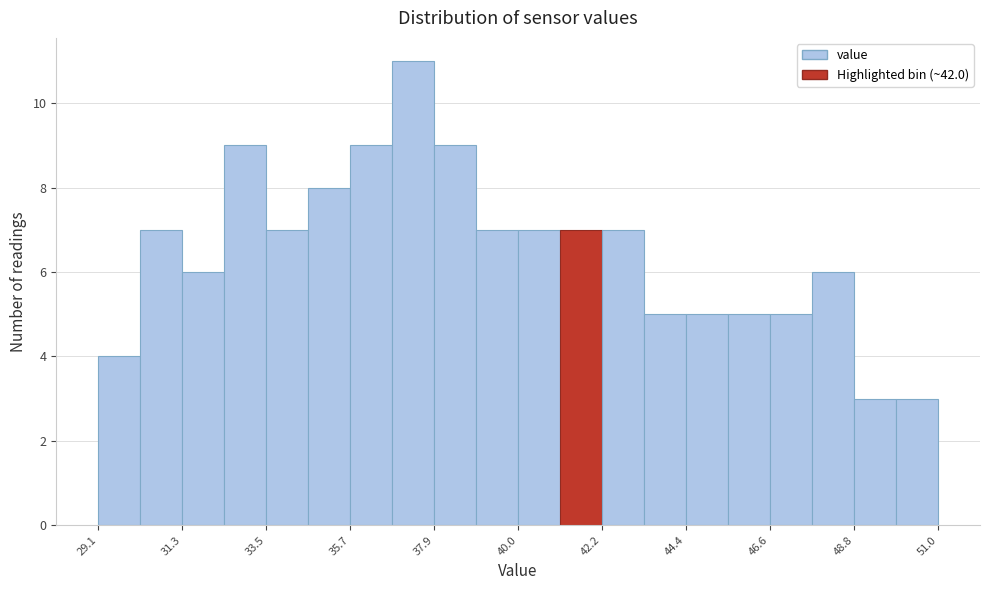

Read against the x-axis, roughly where is the centre of the tallest bar?

37.5